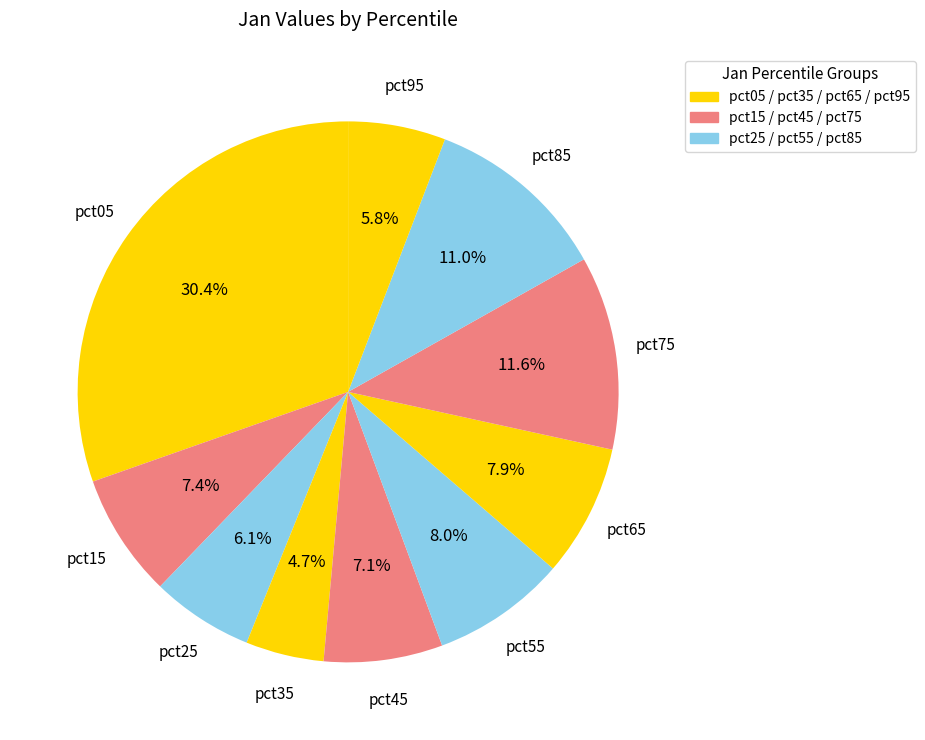

Is there any slice that represents more than half of the pie?

No